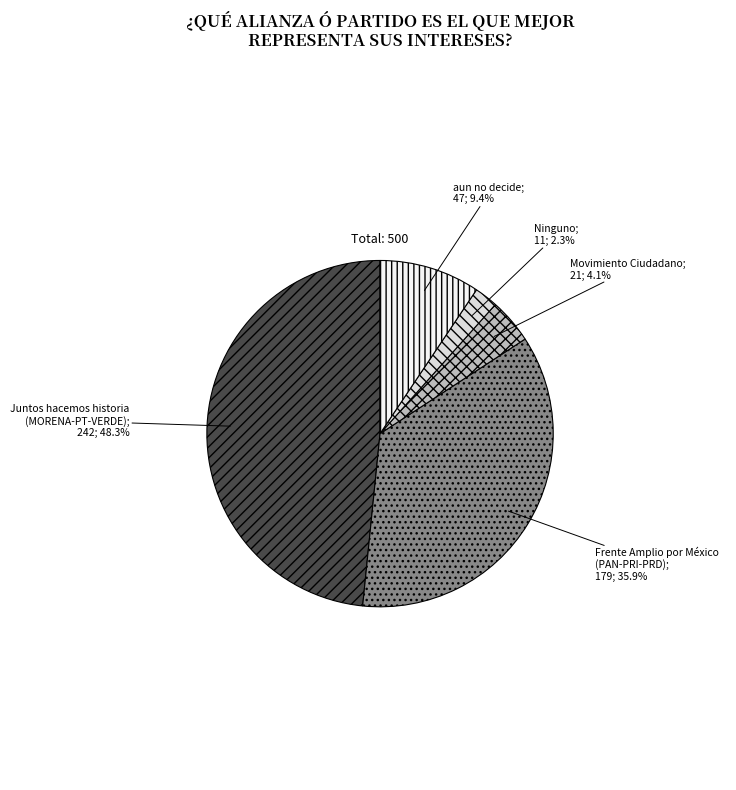

Is Movimiento Ciudadano the majority of the pie?

No